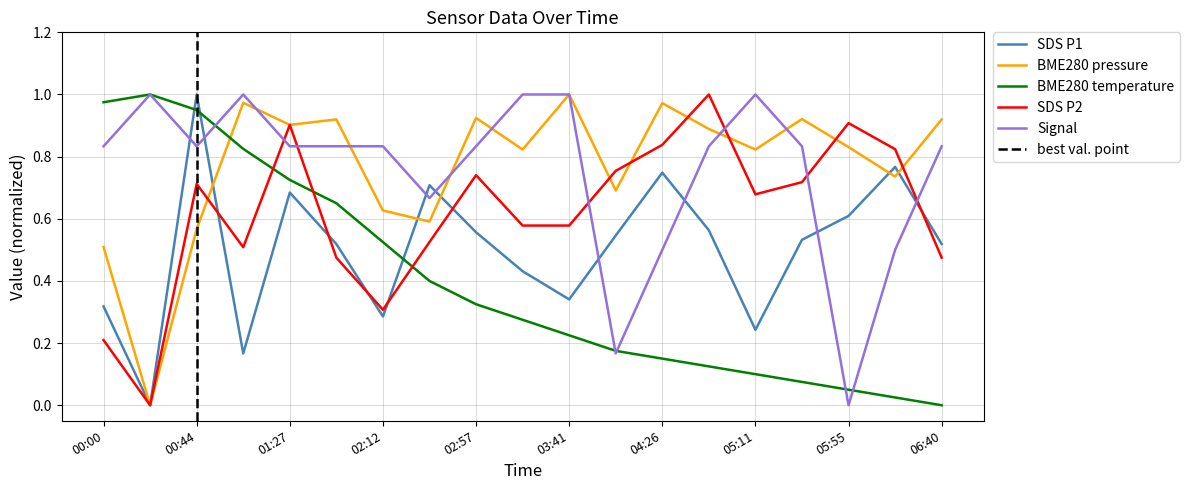

Which series has the widest spread of values?

BME280_temperature